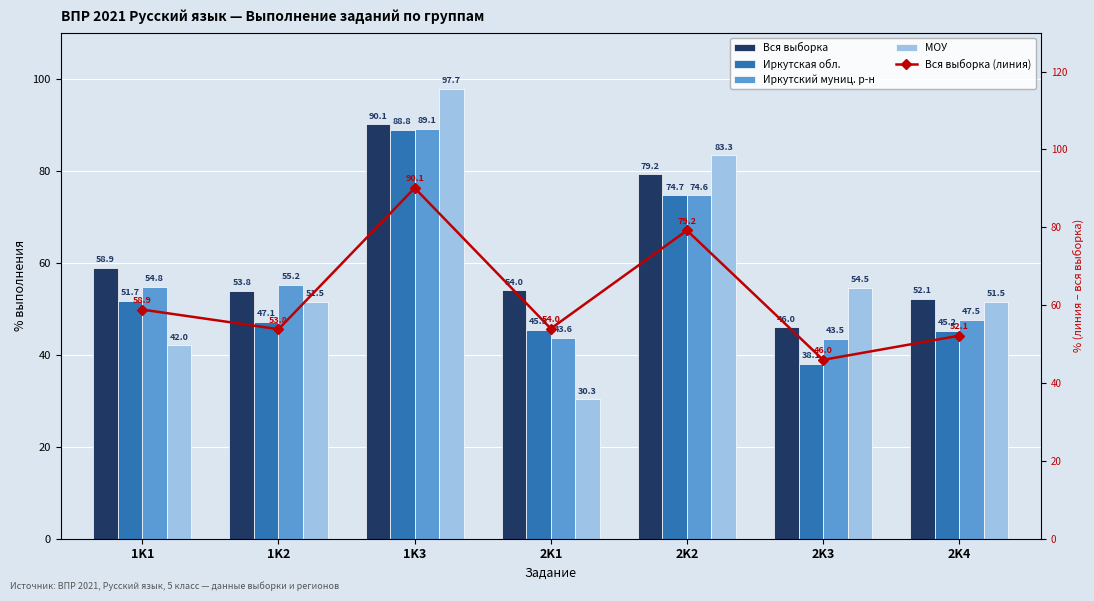

What is the minimum value shown in the chart?

30.3